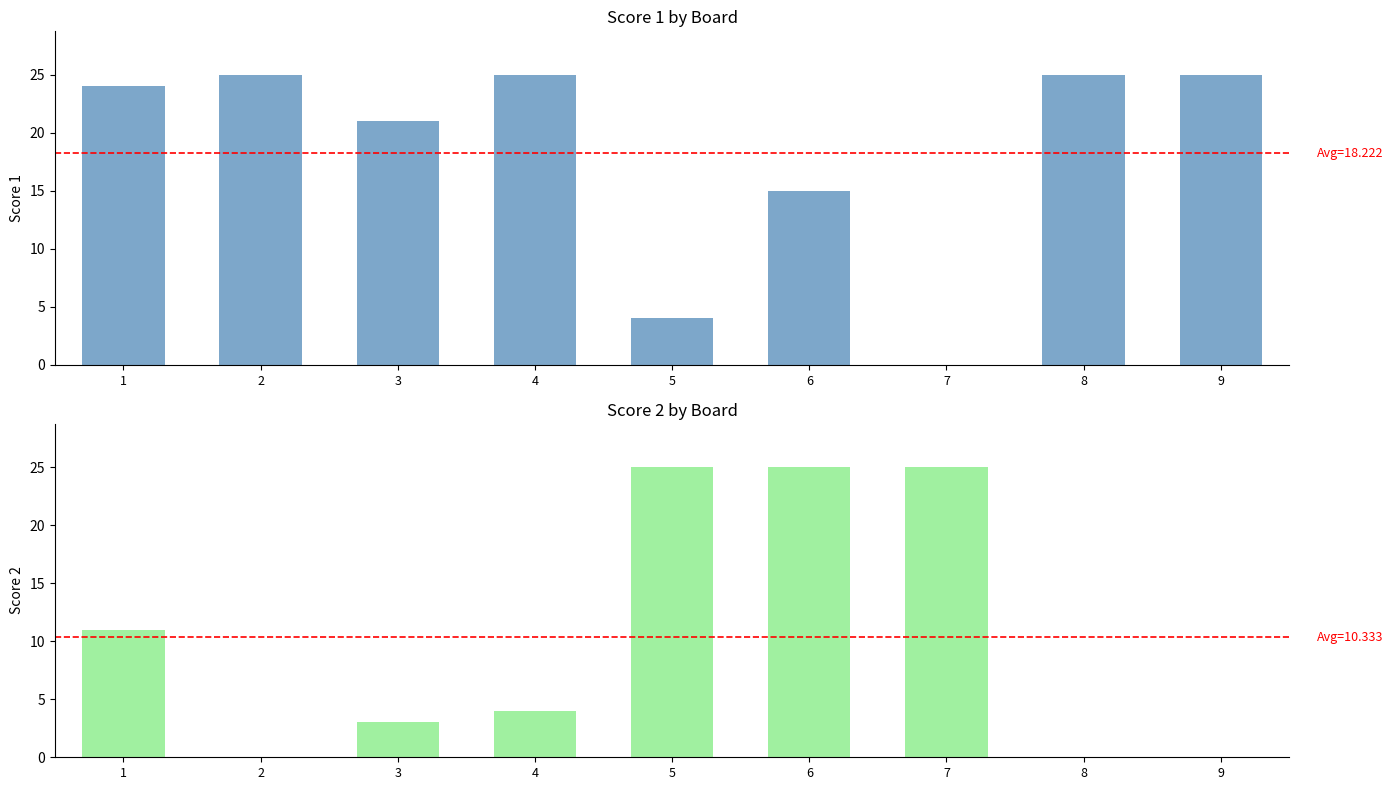

The value of Score 2 at 9 is 0. True or false?

True